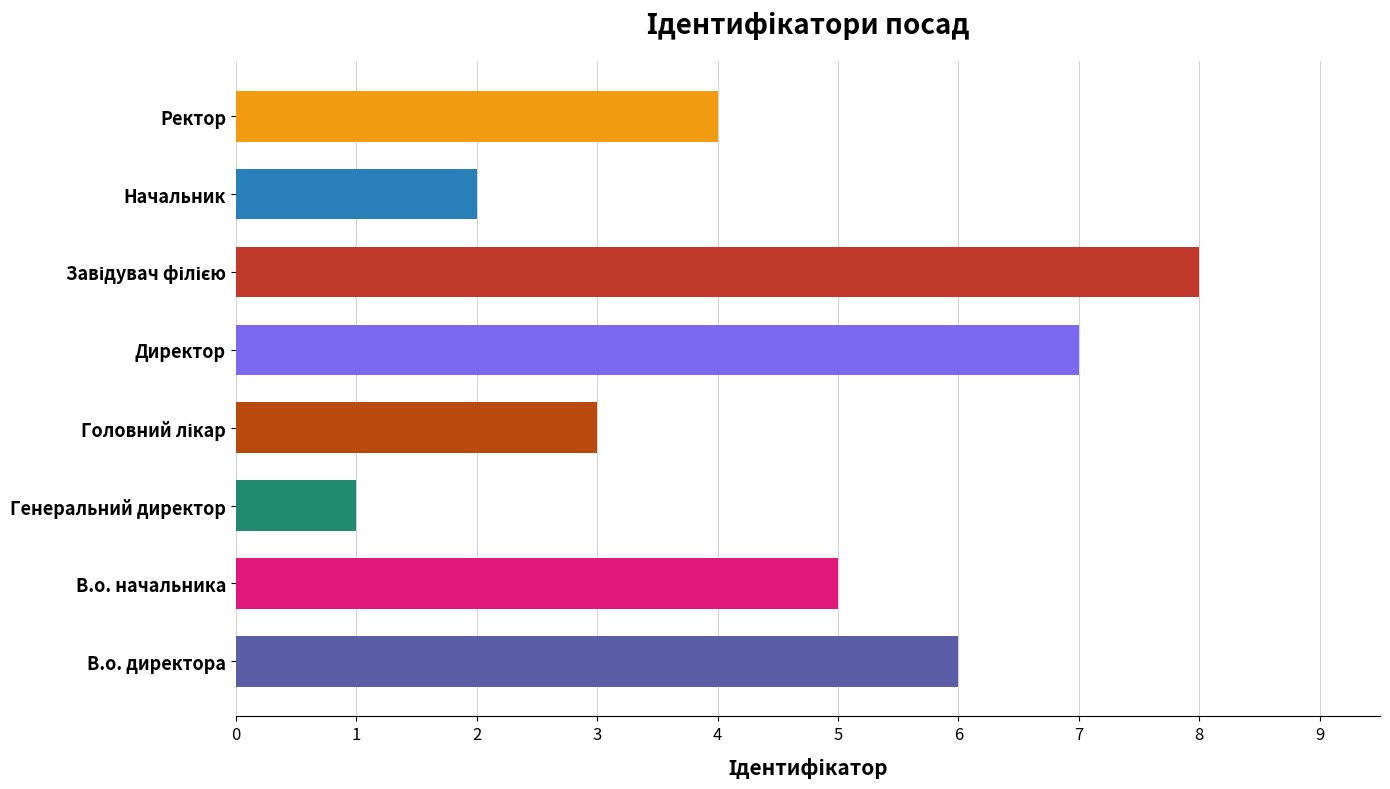

Does the chart contain any negative values?

No